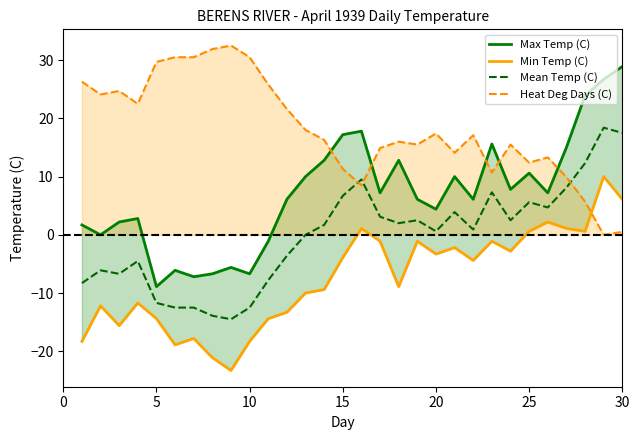

True or false: Mean Temp (C) and Heat Deg Days (C) cross at least once.

True